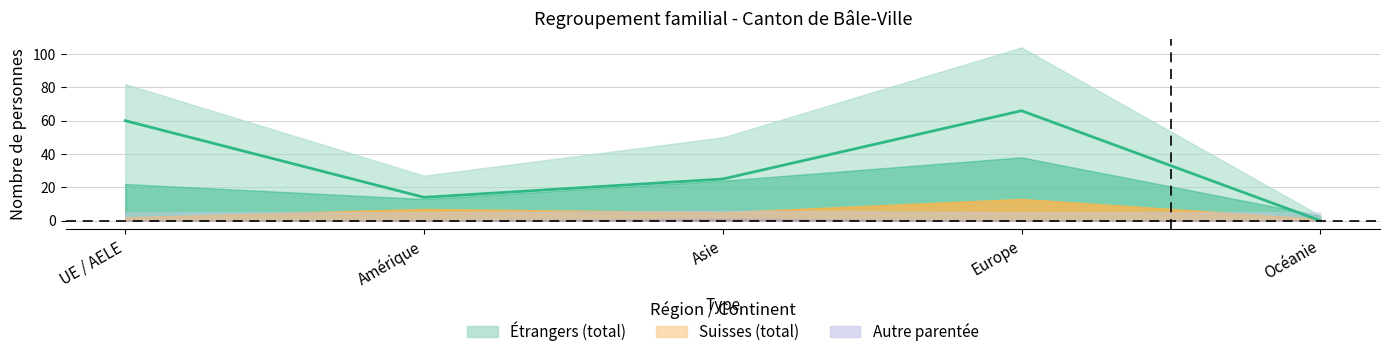

What is the ratio of the value at UE / AELE to the value at Amérique?

4.3